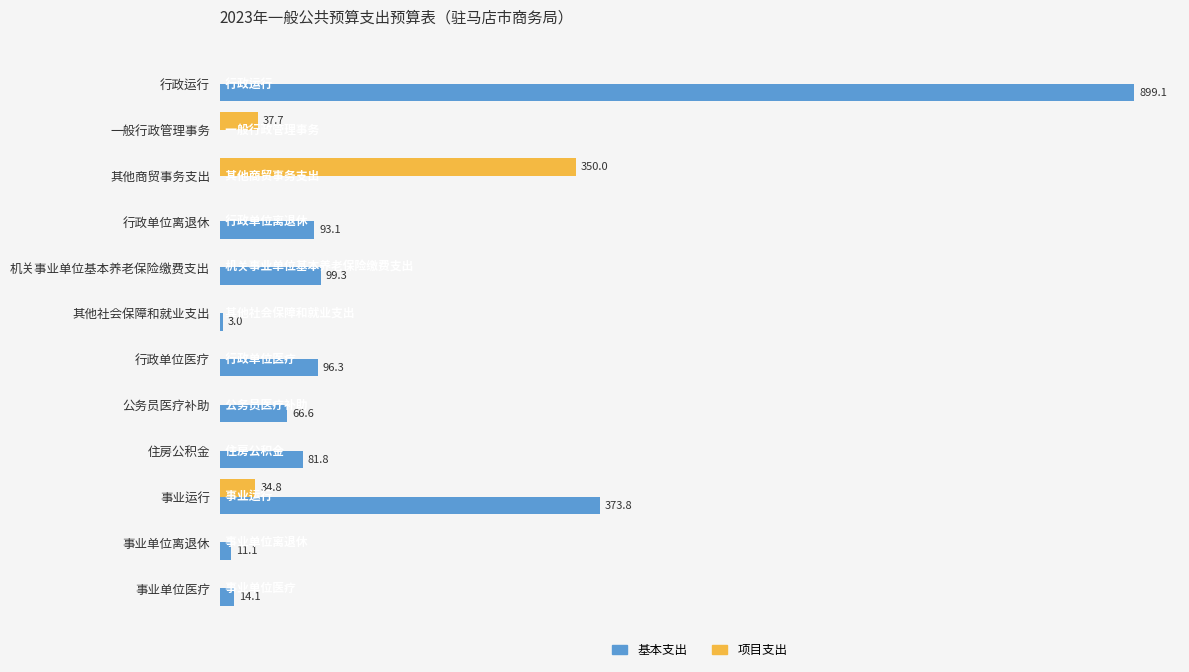

Which series has the largest range (max minus min)?

基本支出